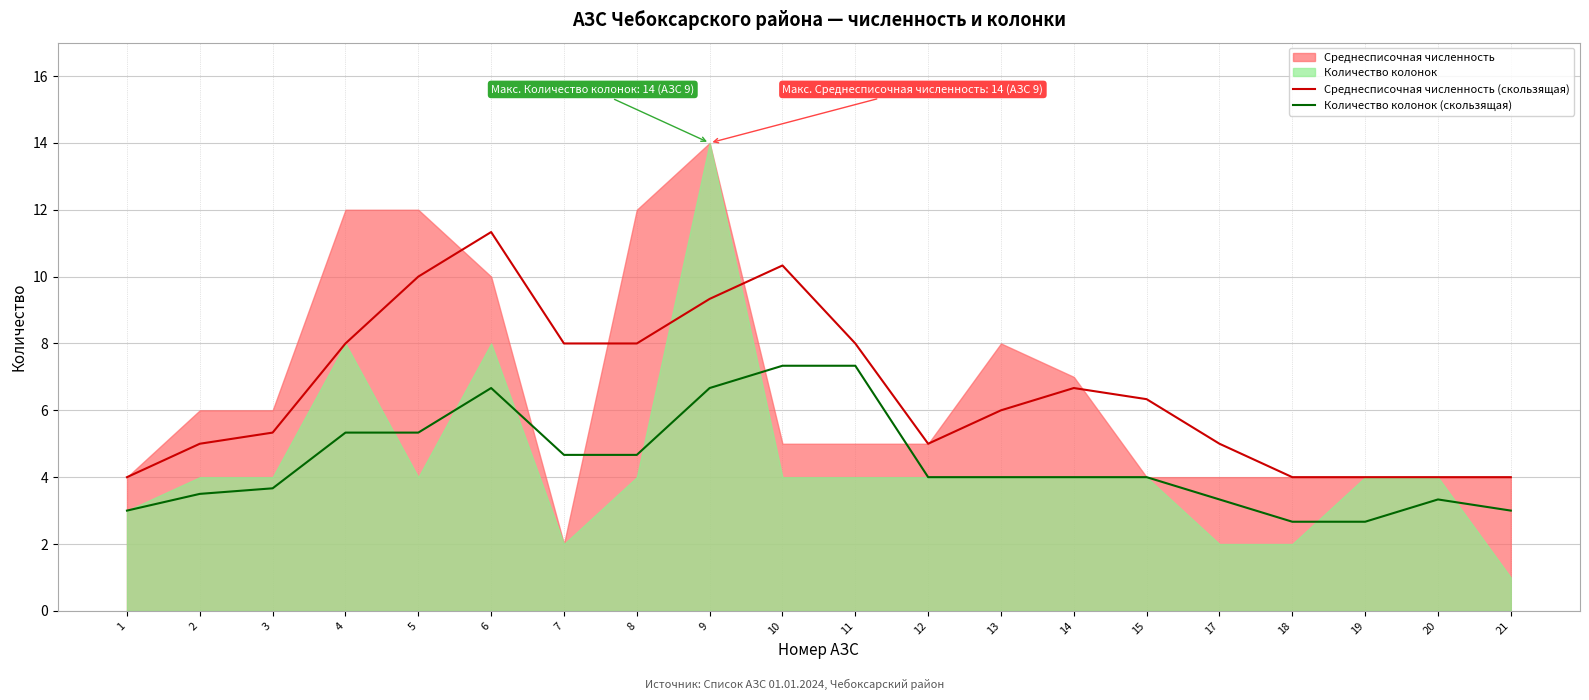

The Количество колонок (скользящая) series shows 6.1 at 13. True or false?

False